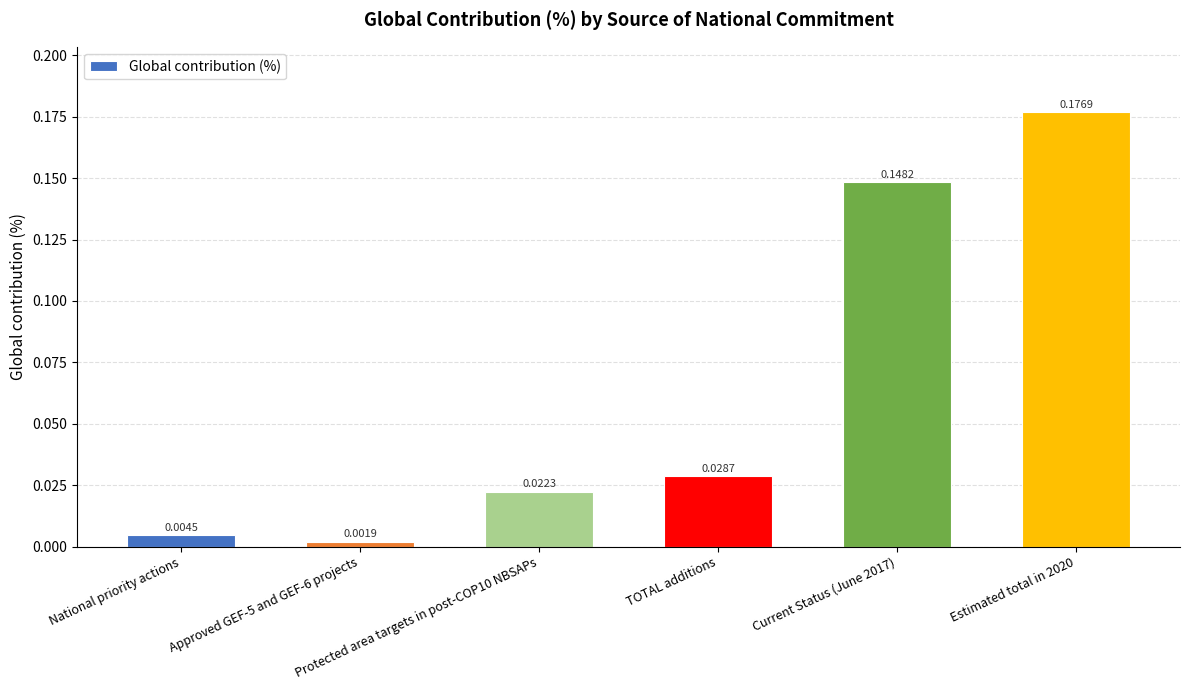

What is the sum of all values?

0.4